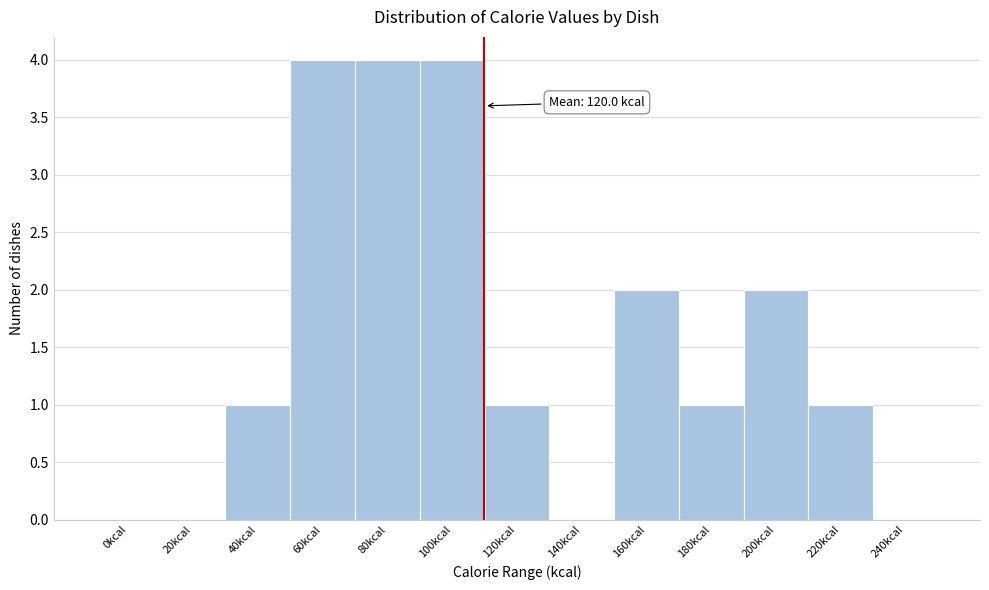

Reading left to right, transcribe all the data shown in this chart.

0kcal=0	20kcal=0	40kcal=1	60kcal=4	80kcal=4	100kcal=4	120kcal=1	140kcal=0	160kcal=2	180kcal=1	200kcal=2	220kcal=1	240kcal=0